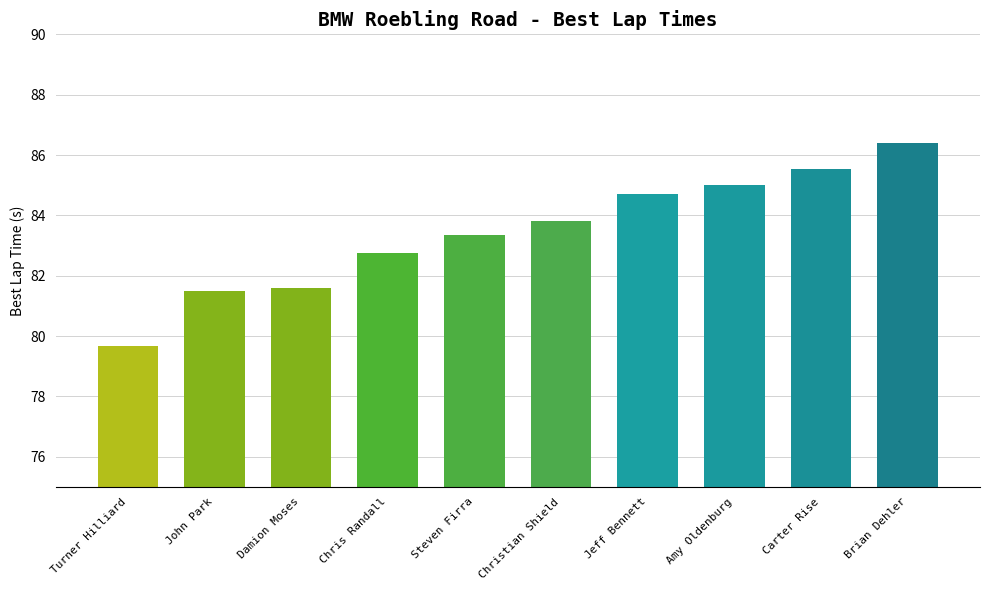

Does the chart contain stacked bars?

No